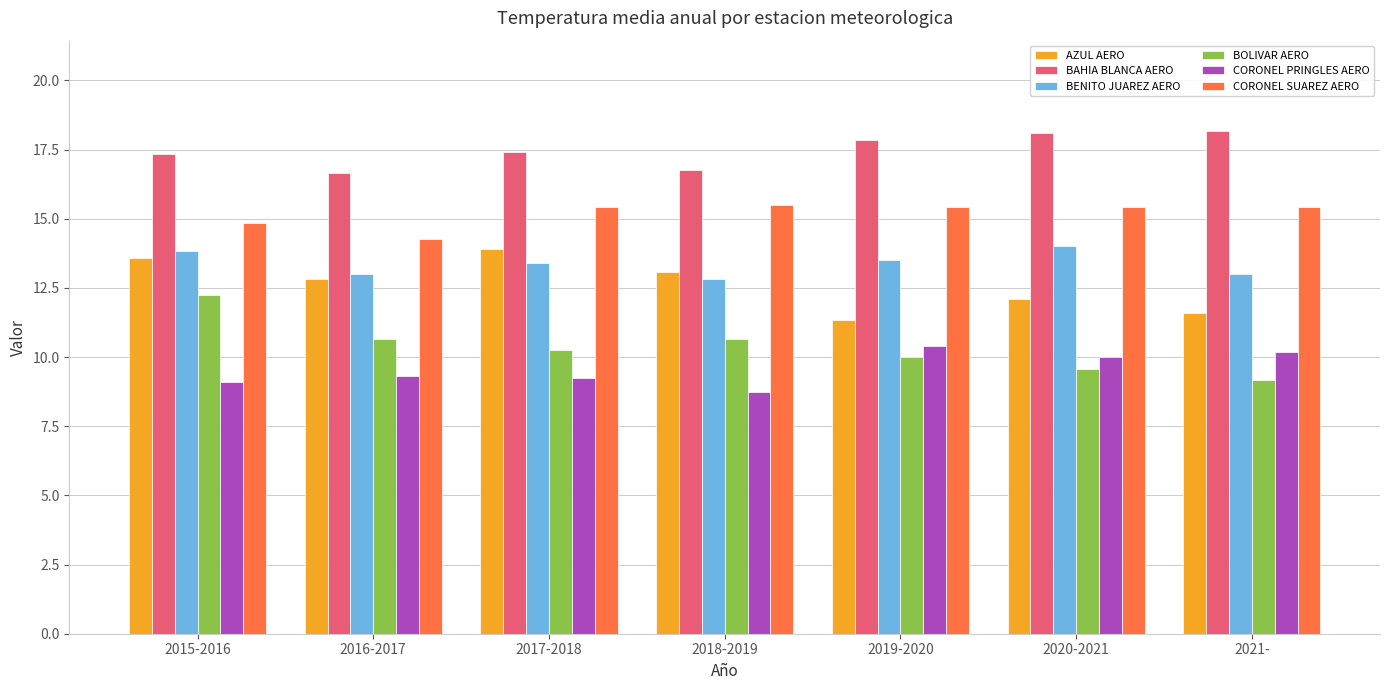

What is the difference between the highest and lowest values at 2021-?

9.0